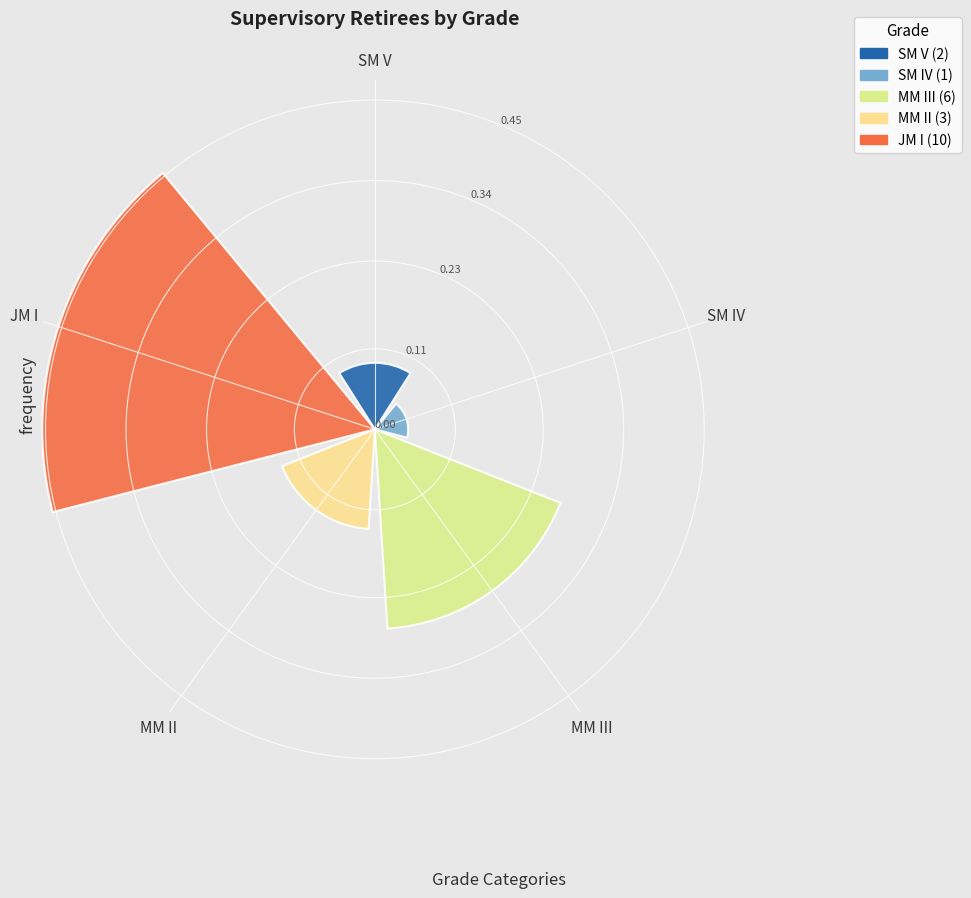

What is the average value?

0.2